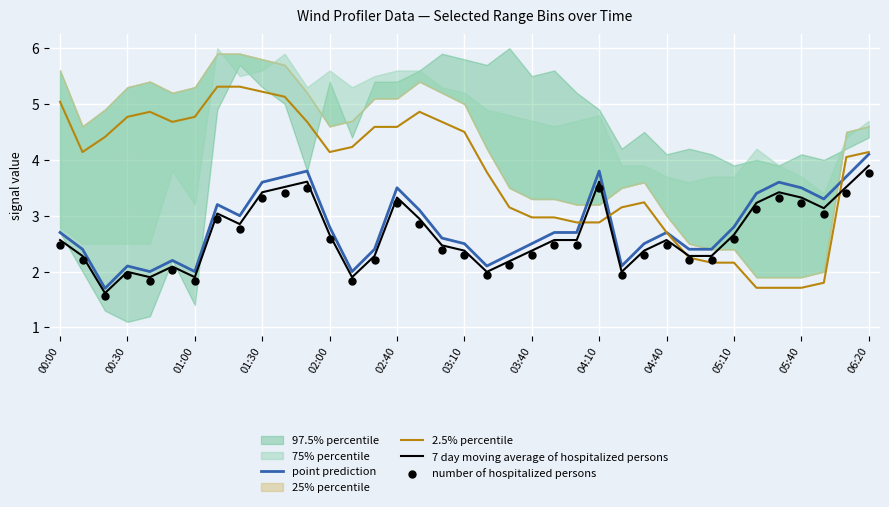

The 2.5% percentile series shows 2.7 at 04:40. True or false?

True